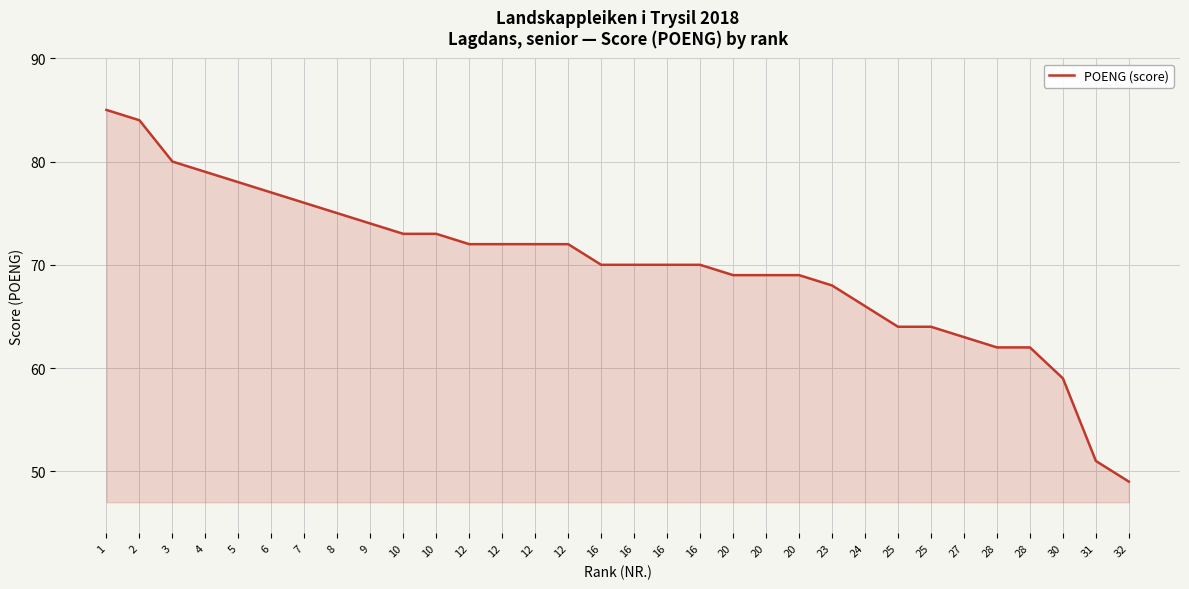

Approximately how many times larger is the value at 5 compared to 12?

1.1